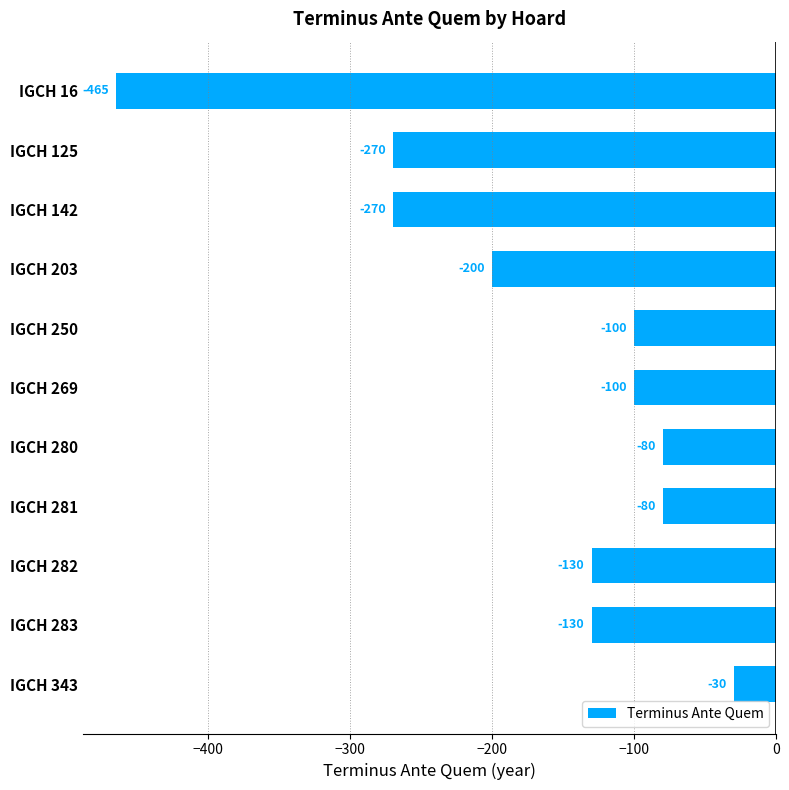

Reading bottom to top, extract all data points from this chart.

IGCH 343=-30	IGCH 283=-130	IGCH 282=-130	IGCH 281=-80	IGCH 280=-80	IGCH 269=-100	IGCH 250=-100	IGCH 203=-200	IGCH 142=-270	IGCH 125=-270	IGCH 16=-465